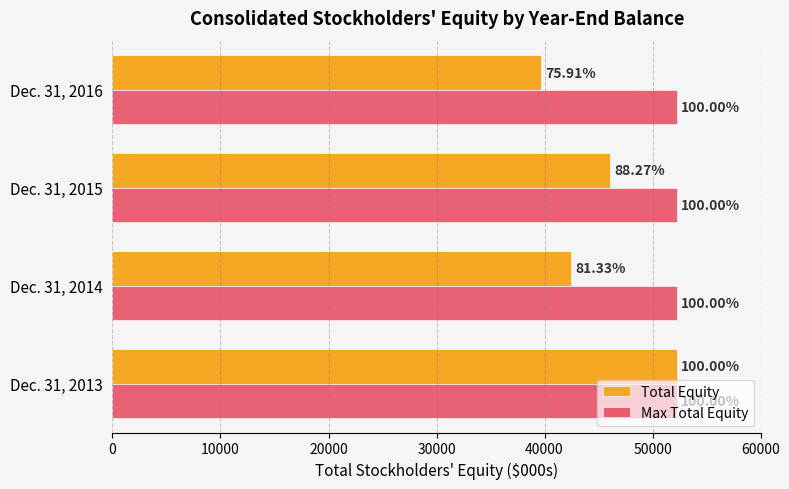

What is the difference between the maximum and second lowest values in the Total Equity series?

9749.0